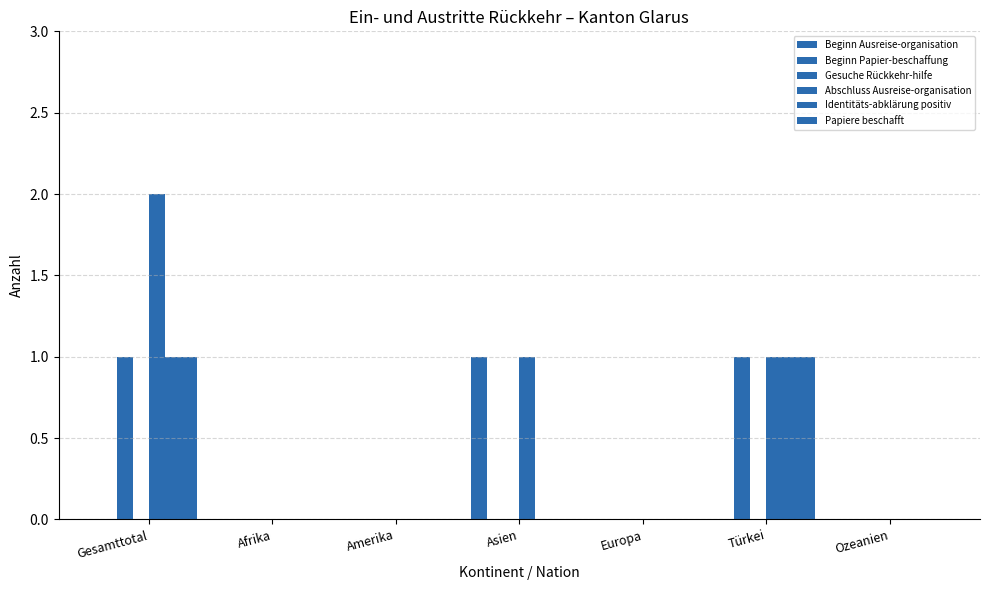

At Afrika, list the series in order from smallest to largest.

Beginn Ausreise-organisation, Beginn Papier-beschaffung, Gesuche Rückkehr-hilfe, Abschluss Ausreise-organisation, Identitäts-abklärung positiv, Papiere beschafft